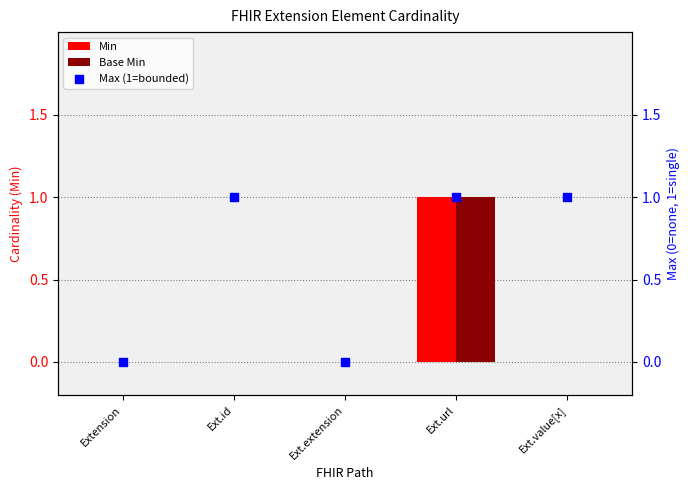

Which series reaches the minimum Y coordinate?

Min